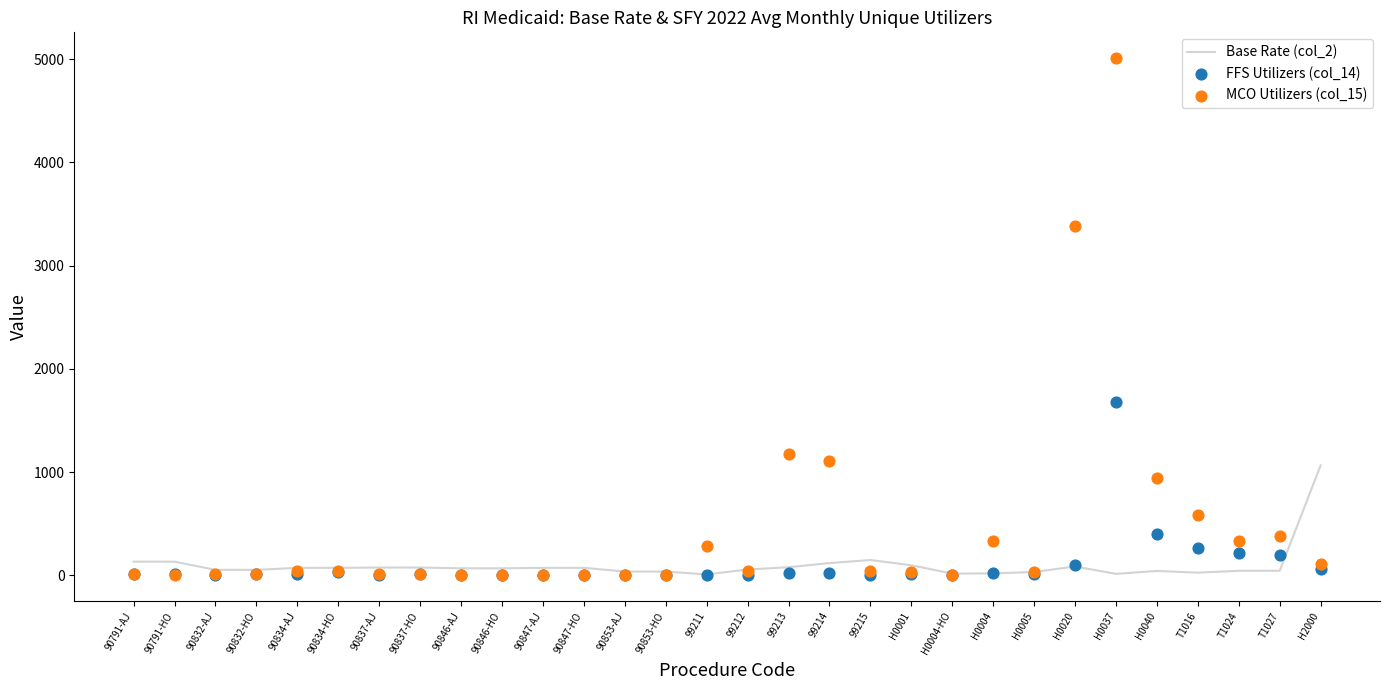

What is the total value across all series at H0020?

3560.0